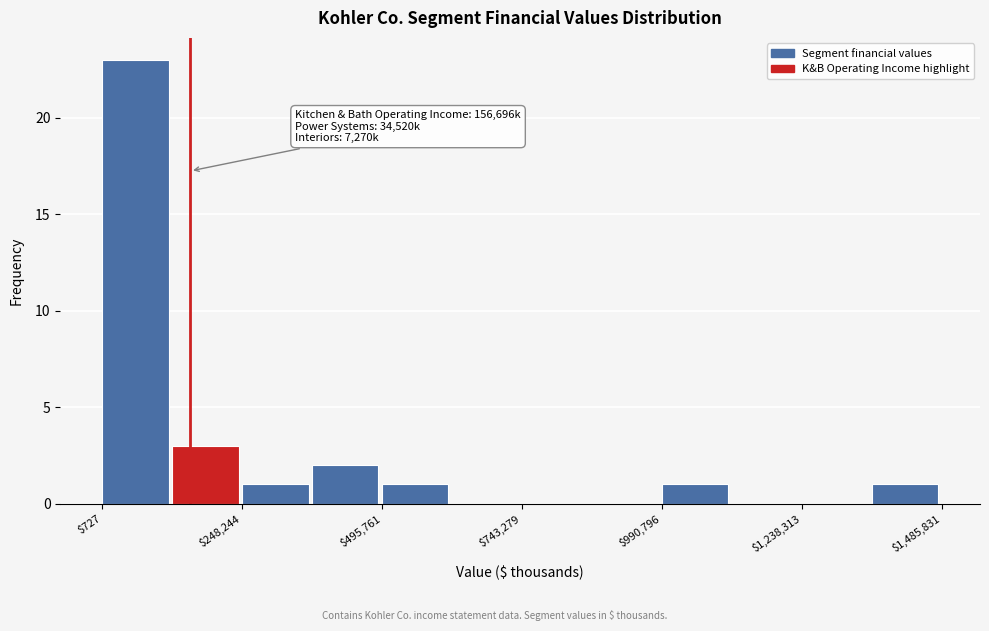

Around what value on the x-axis is the tallest bar? Give the approximate position of its centre, as read against the axis.

50000